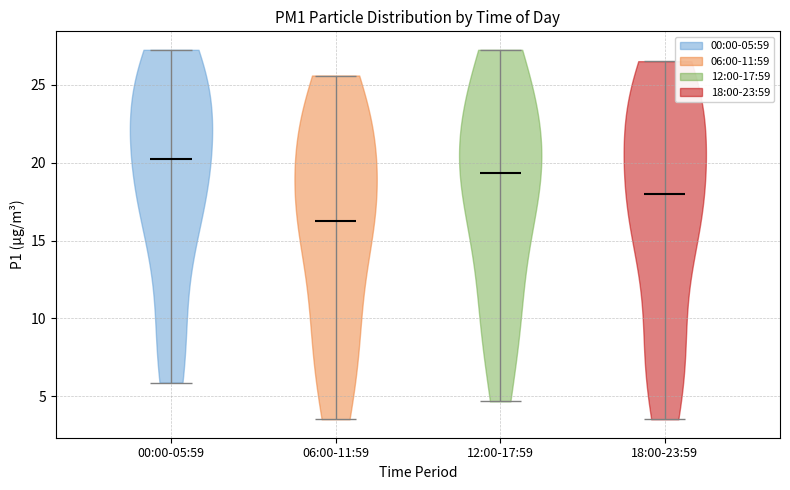

What is the lowest point the violin for 06:00-11:59 reaches on the y-axis? The values are not printed on the chart, so give them approximately, as read against the axis.

3.5